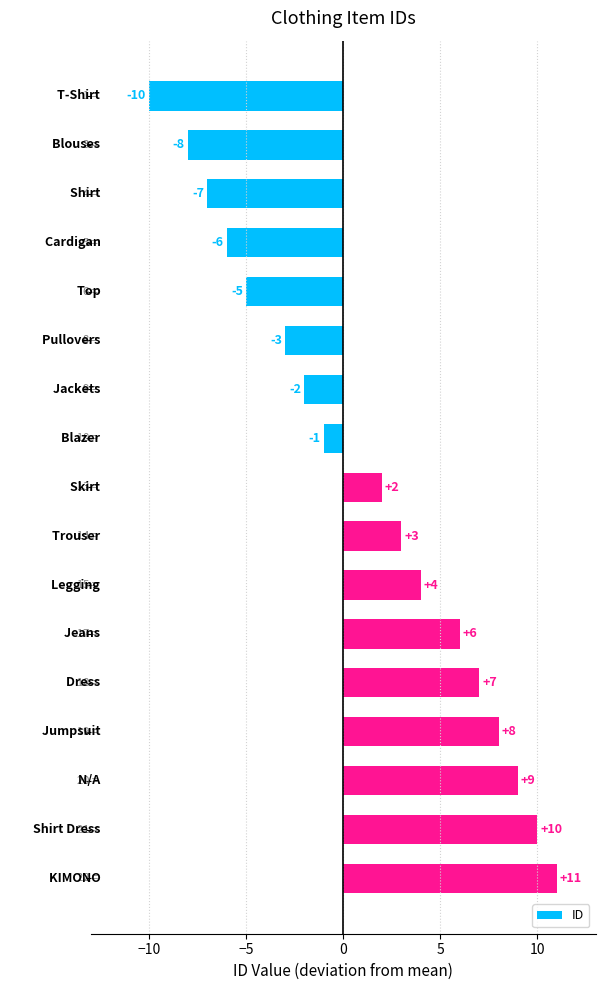

How many data points are less than 2?

8